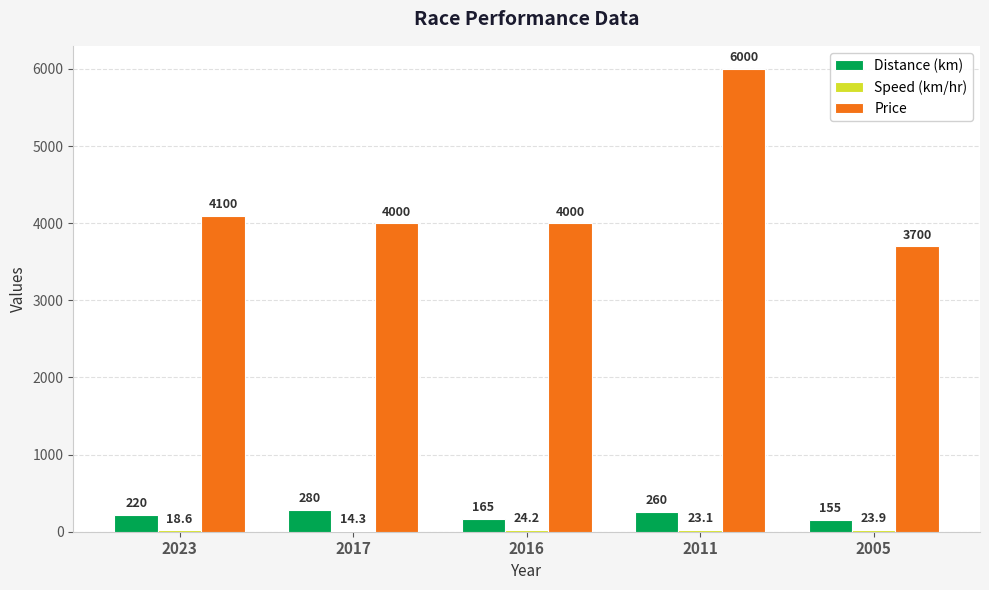

How many groups of bars are there?

5